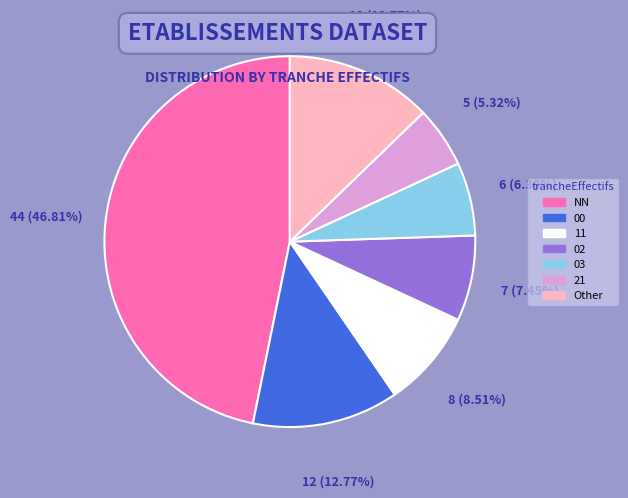

Does any single category account for the majority?

No